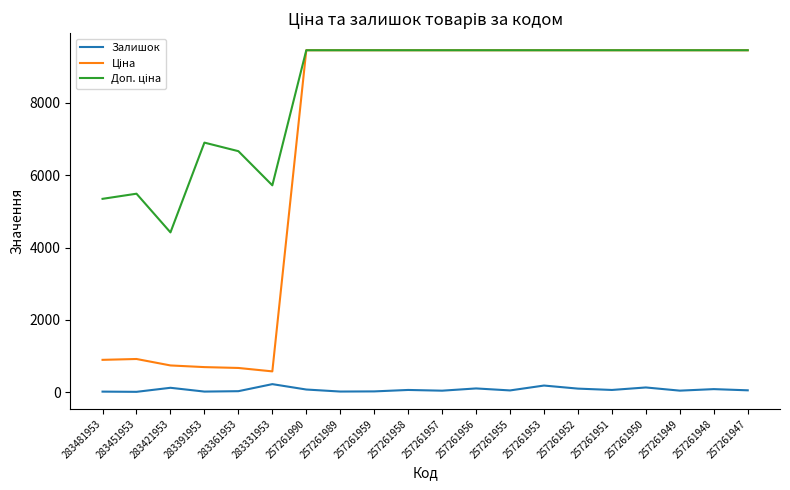

What is the greatest value displayed?

9458.9